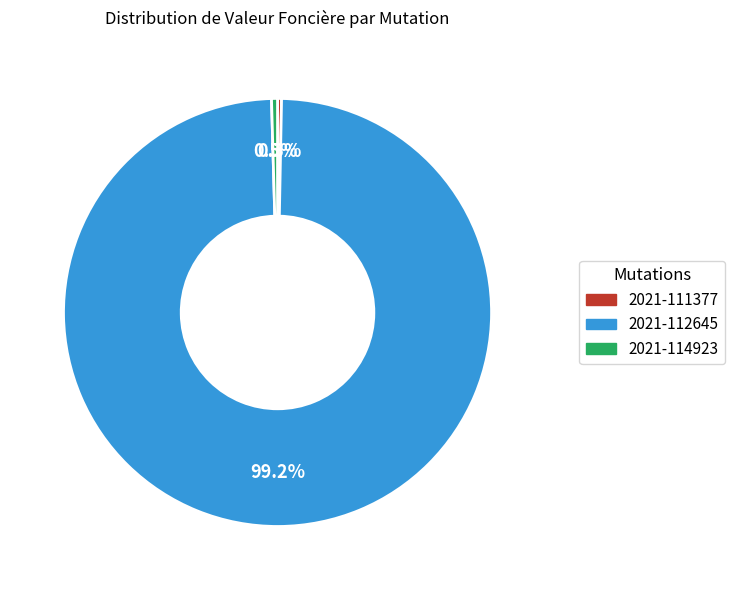

Which category has the biggest portion of the pie?

2021-112645